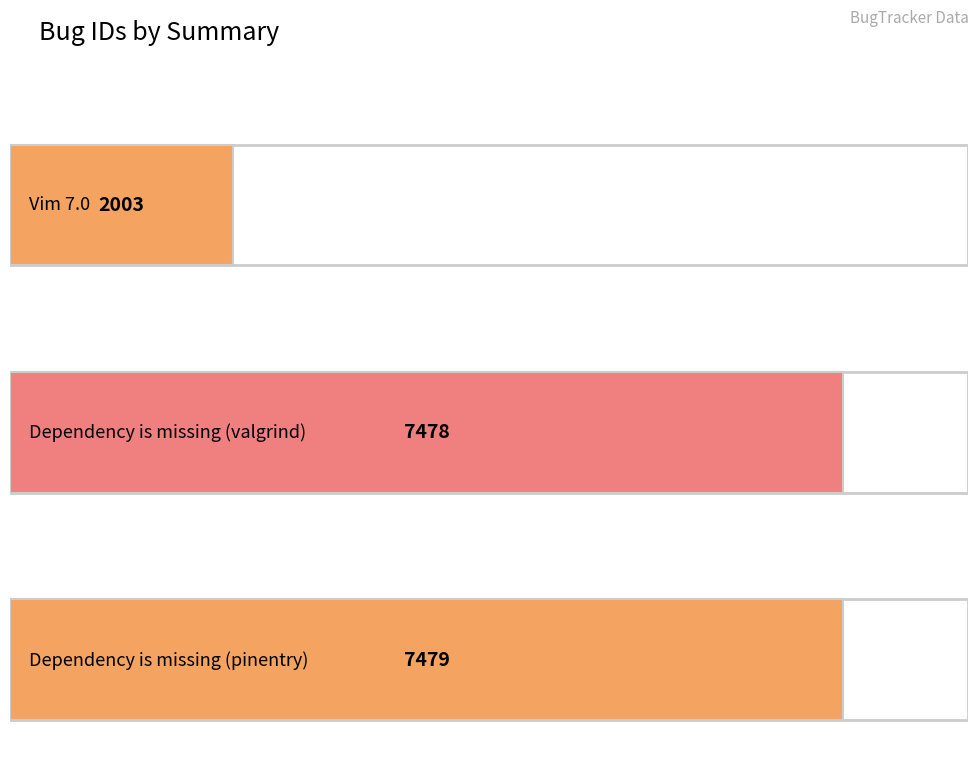

What is the difference between the values at Dependency is missing (pinentry) and Vim 7.0?

5476